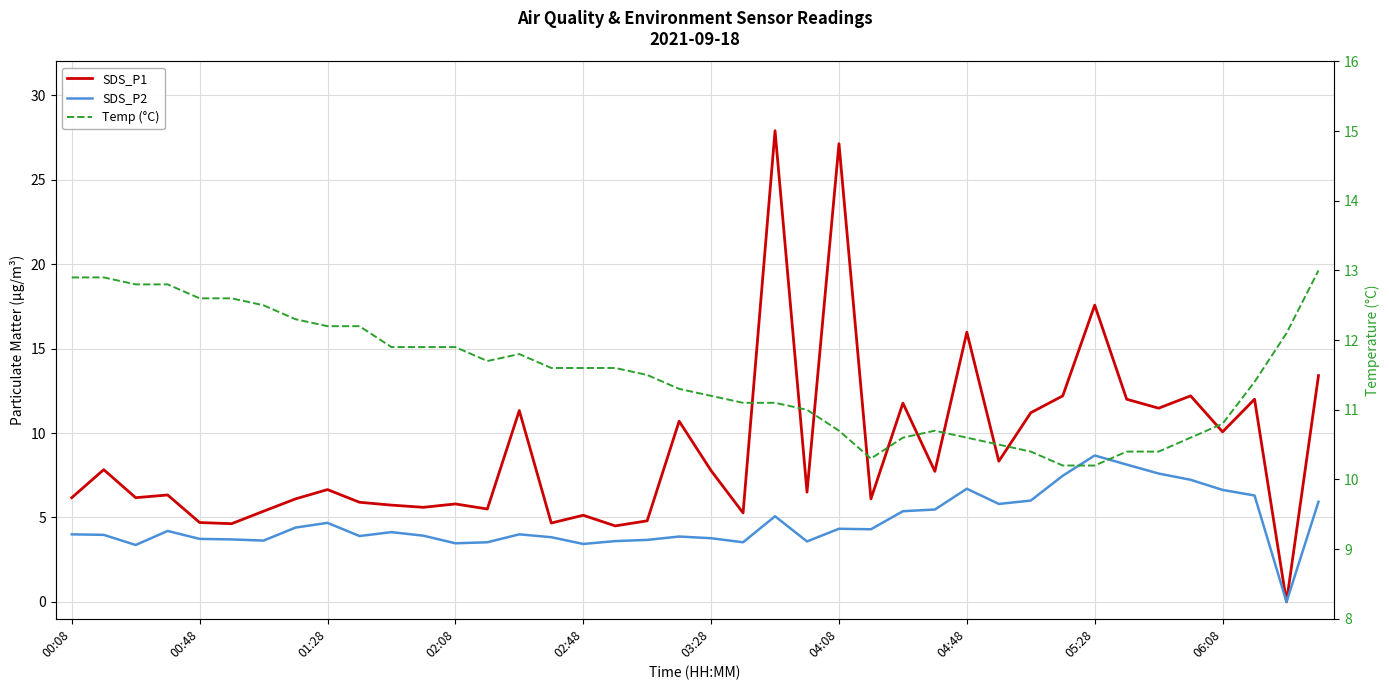

Which series has the largest total across all categories?

Temp (°C)